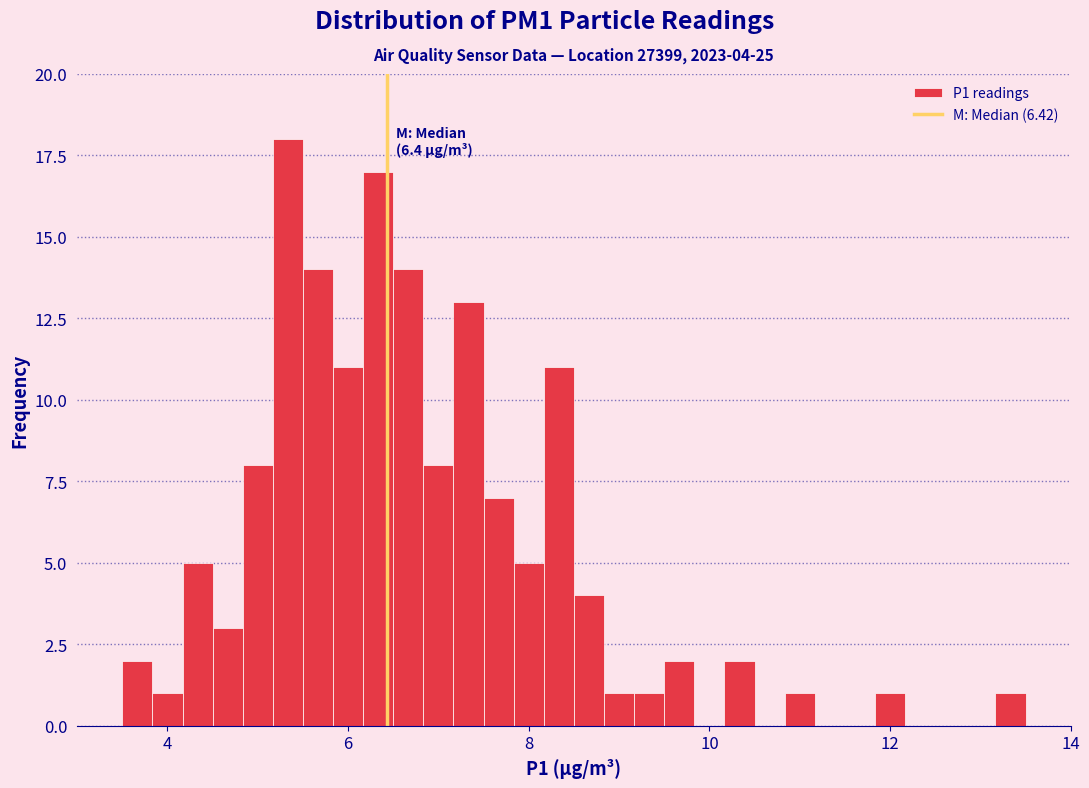

Around what value on the x-axis is the tallest bar? Give the approximate position of its centre, as read against the axis.

5.4